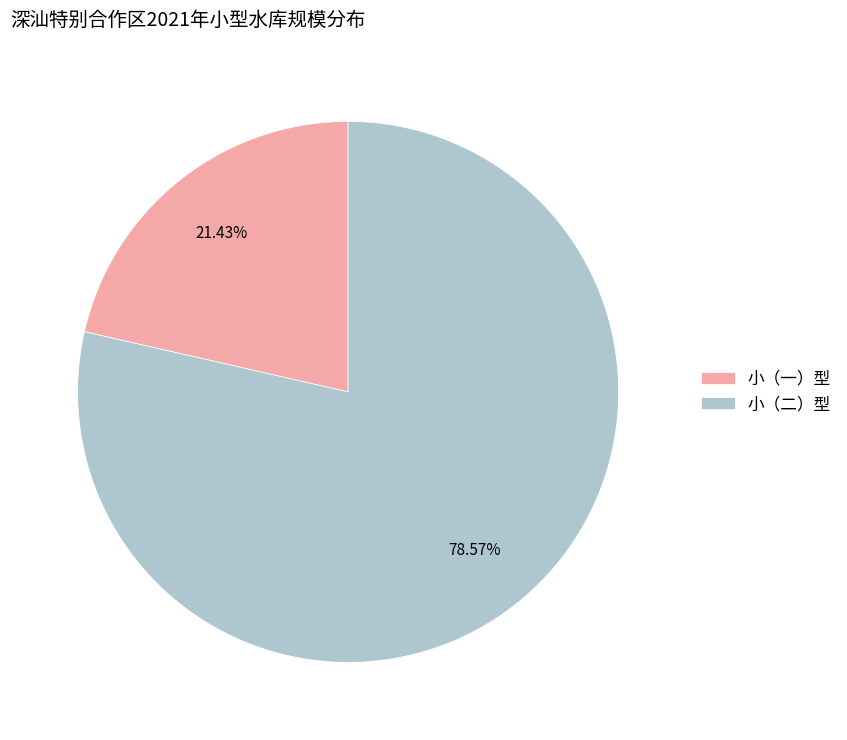

Count the number of slices in the pie.

2